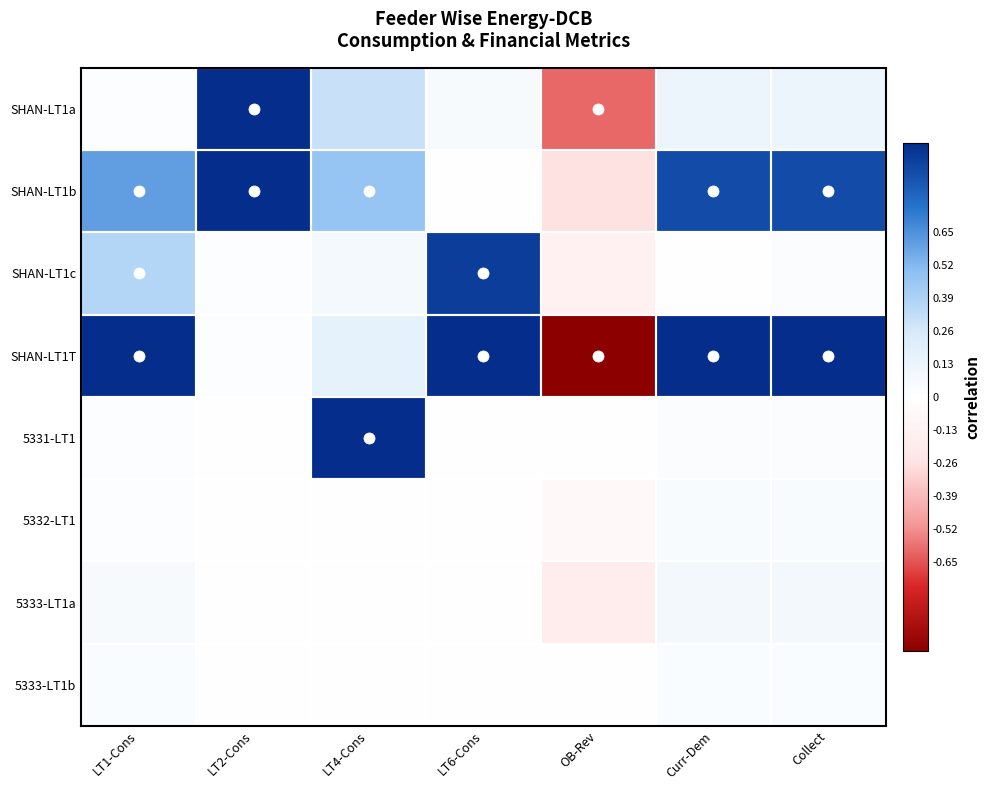

What is the greatest value displayed?

1.0